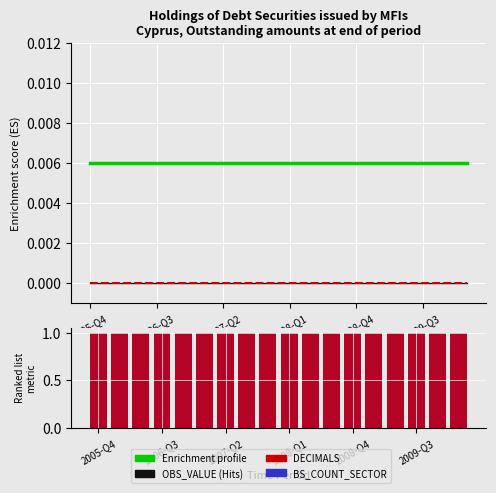

What is the lowest value of the BS_COUNT_SECTOR series?

1.0